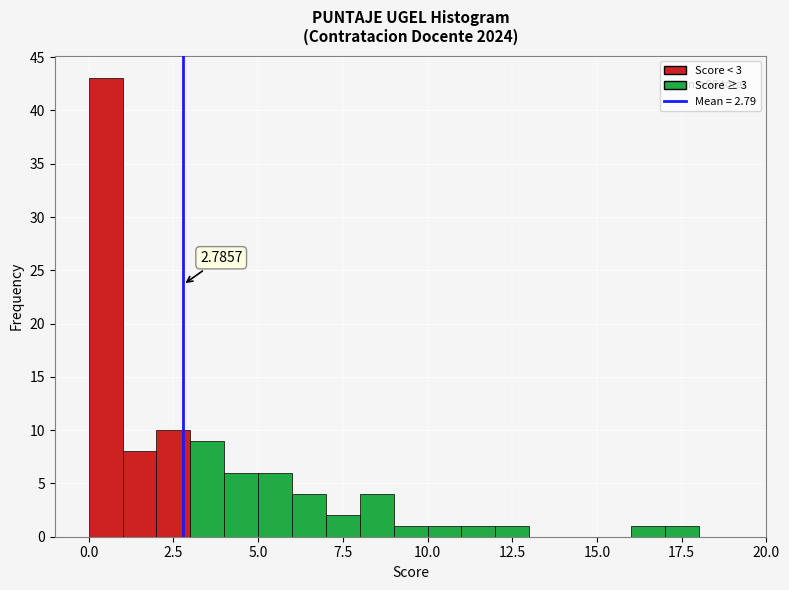

Read against the x-axis, roughly where is the centre of the tallest bar?

0.5